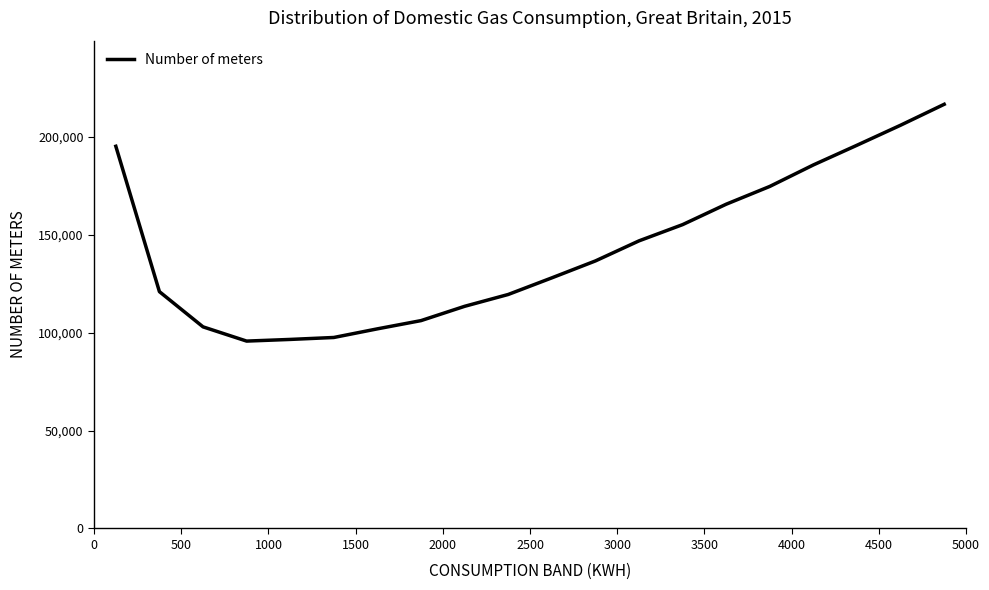

What is the difference between the maximum and minimum values?

121020